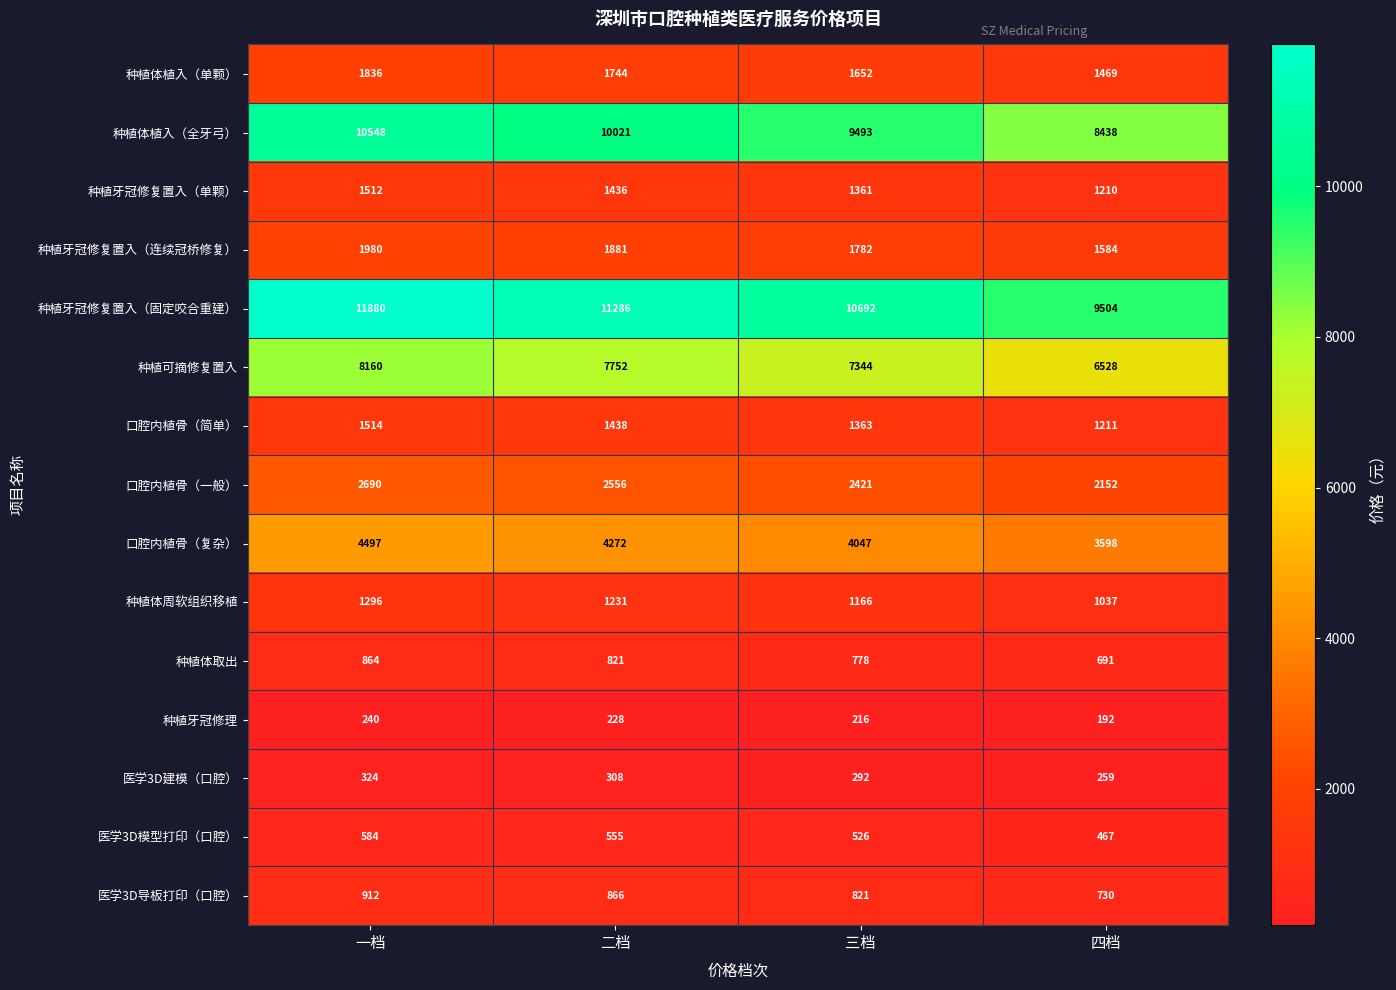

How many series are shown in this chart?

15